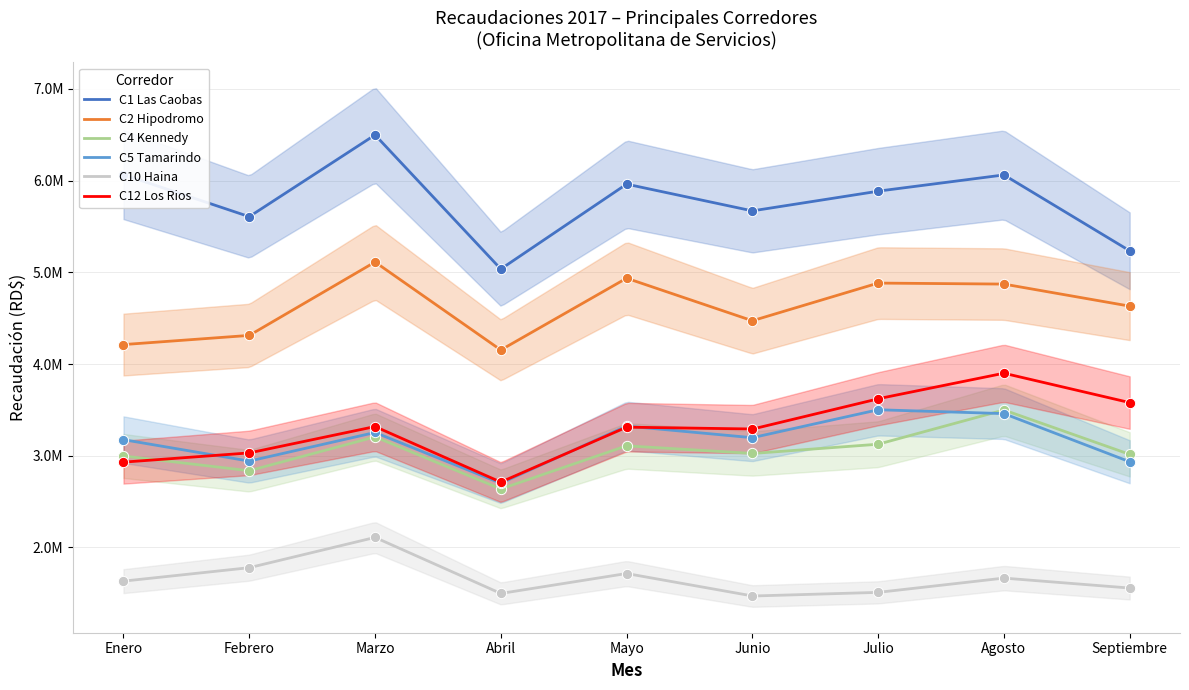

At how many categories does at least one series exceed 1813605?

9